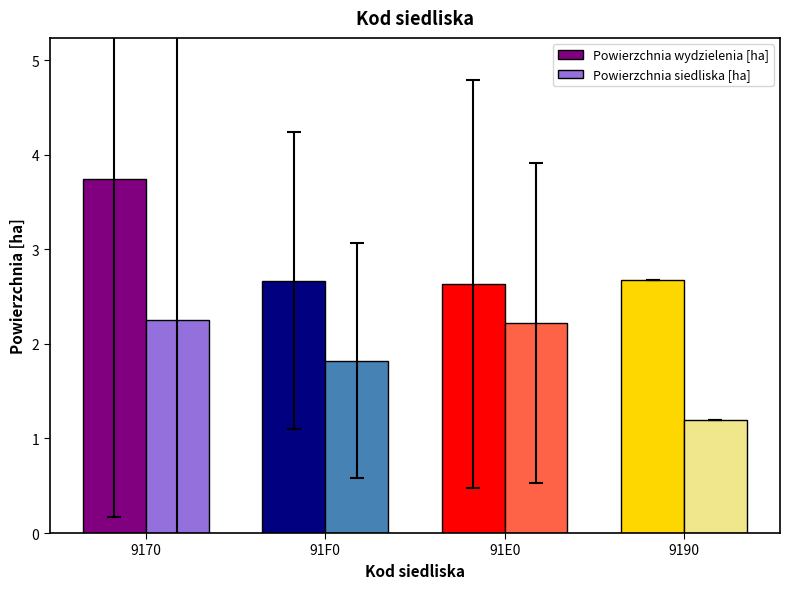

List the series in order of their overall mean, highest first.

Powierzchnia wydzielenia [ha], Powierzchnia siedliska [ha]